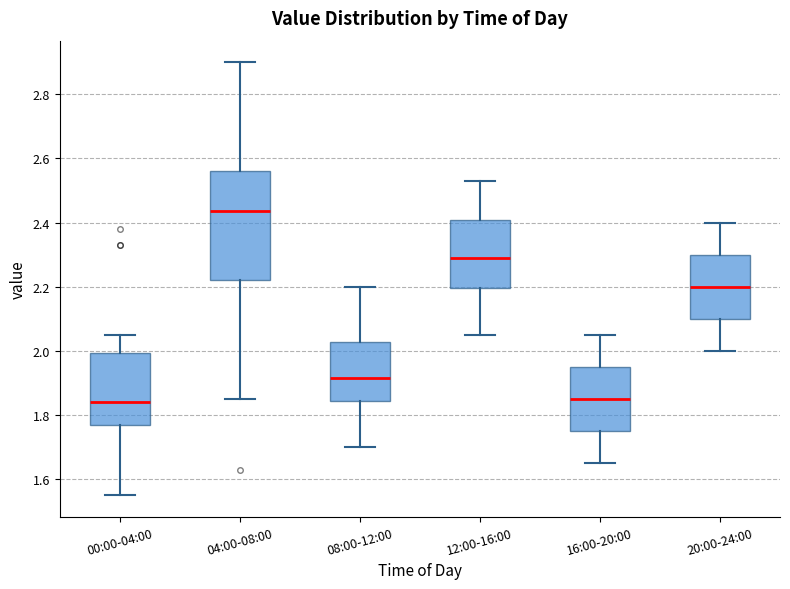

Which box is the tallest, from its lower edge to its upper edge?

04:00-08:00